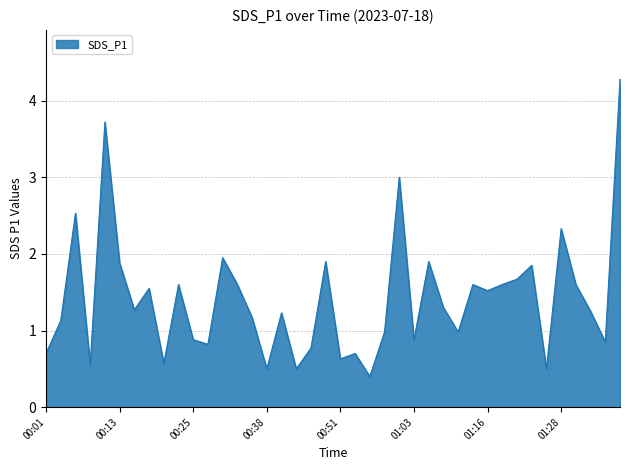

What is the smallest value displayed?

0.4